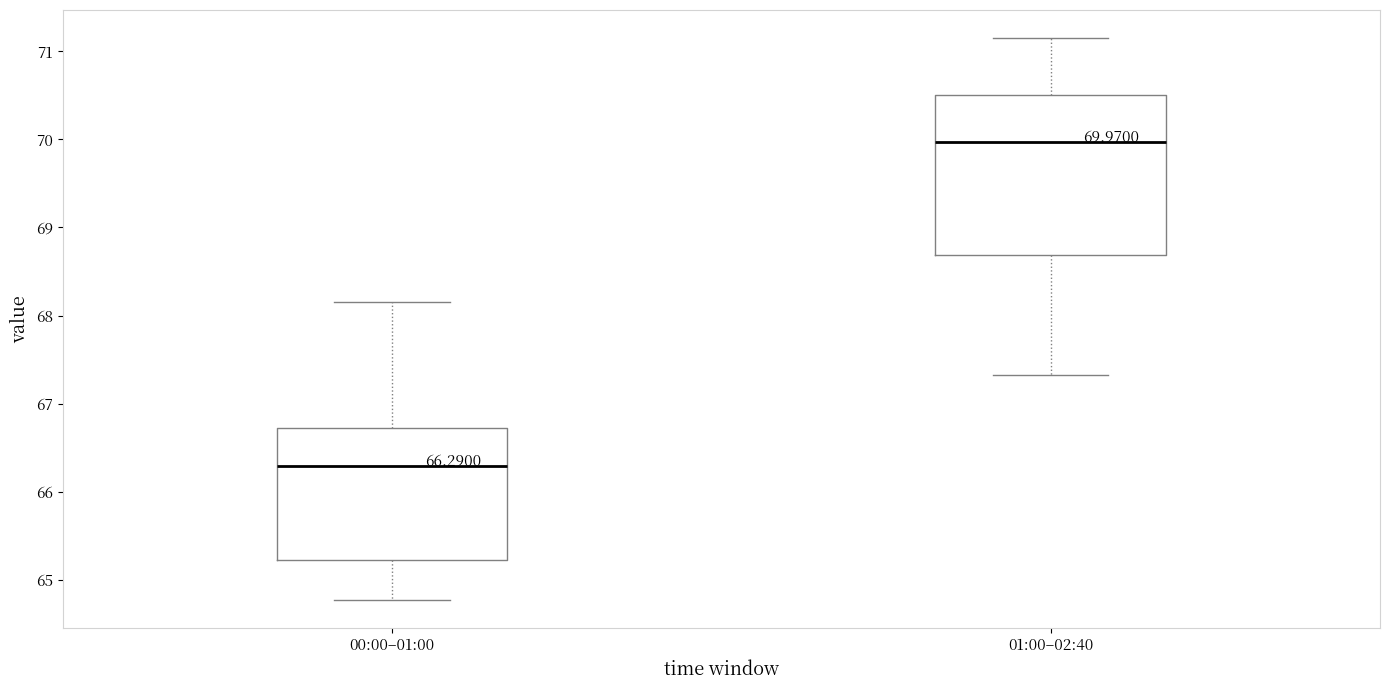

Which box's median line is the highest?

01:00–02:40